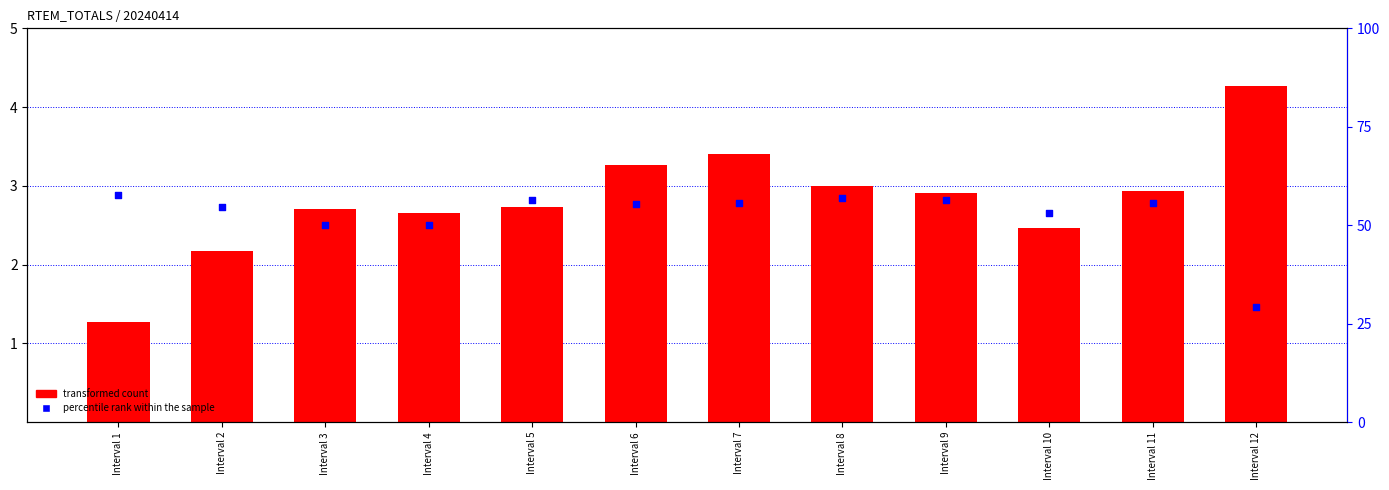

What is the total value across all series at Interval 7?

6.2